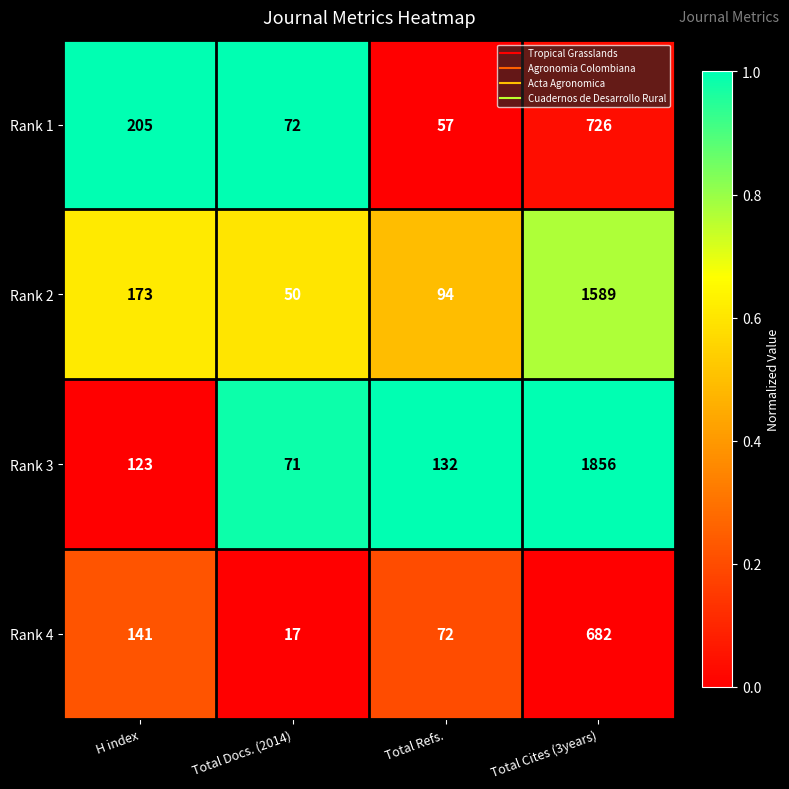

At which category does the chart reach its minimum across all series?

Total Docs. (2014)